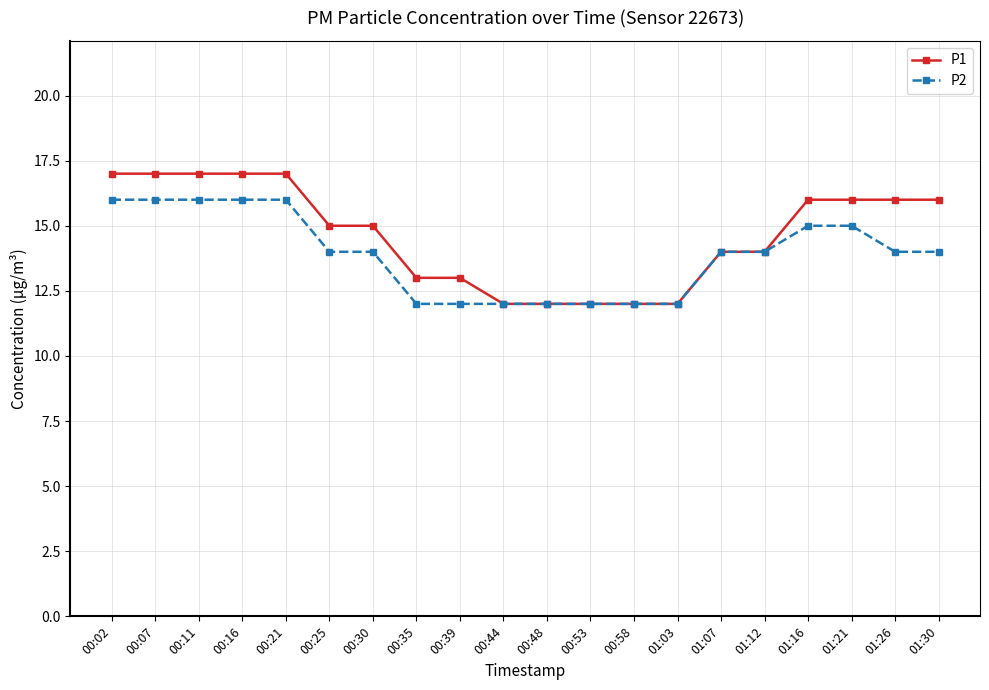

The P1 series shows 13 at 00:35. True or false?

True